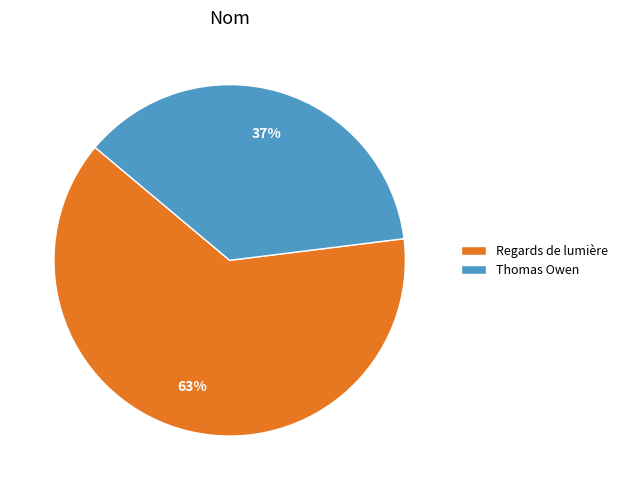

What is the ratio of the value at Regards de lumière to the value at Thomas Owen?

1.7